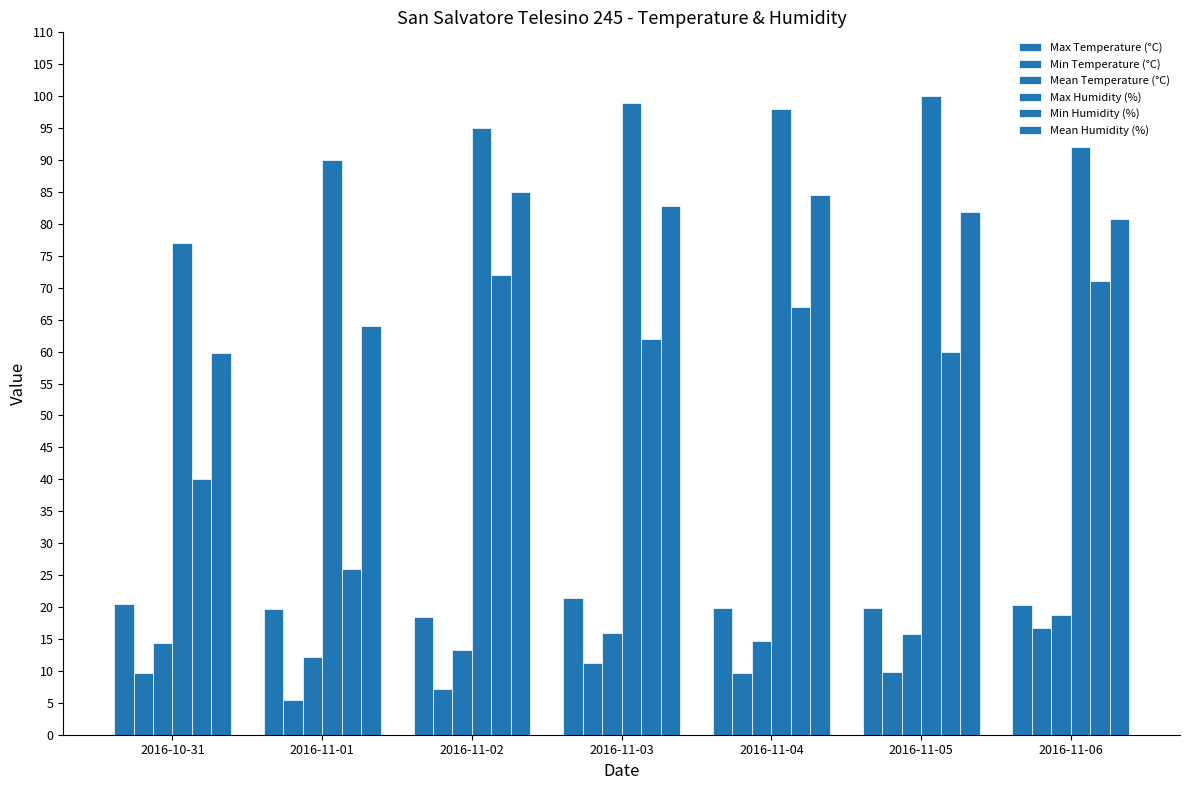

At which category does the chart reach its minimum across all series?

2016-11-01